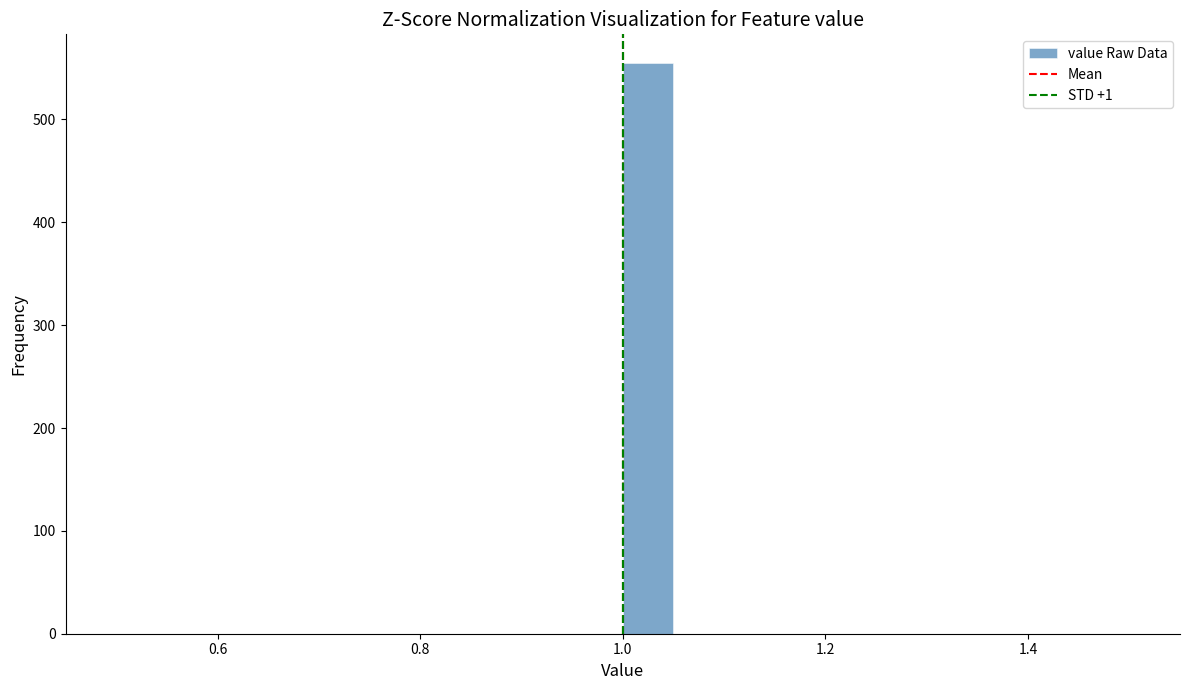

Around what value on the x-axis is the tallest bar? Give the approximate position of its centre, as read against the axis.

1.02